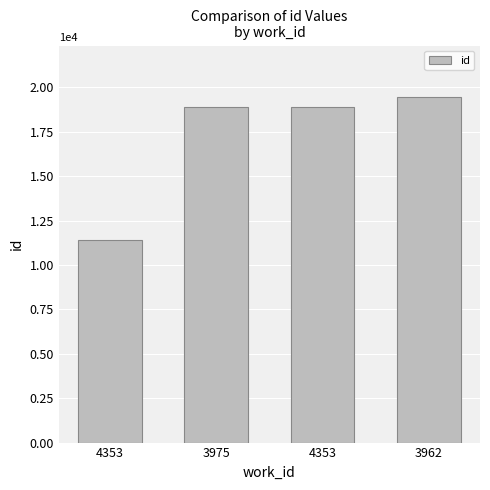

Count the number of data series in this chart.

1